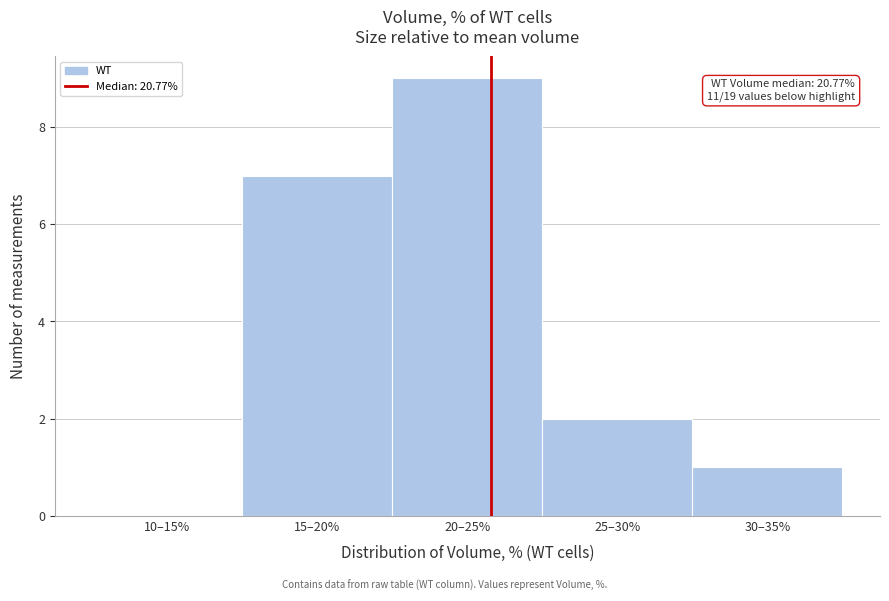

Reading left to right, what are all the values shown in this chart?

10–15%=0	15–20%=7	20–25%=9	25–30%=2	30–35%=1